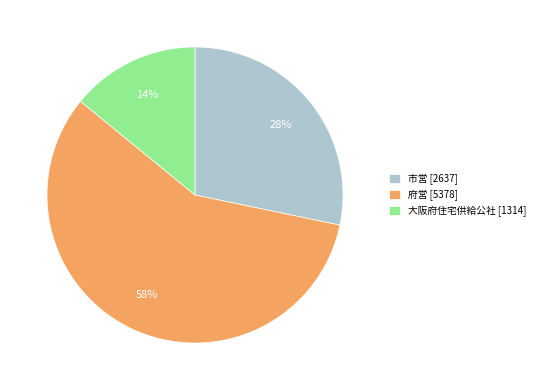

Which has a higher value, 大阪府住宅供給公社 [1314] or 府営 [5378]?

府営 [5378]